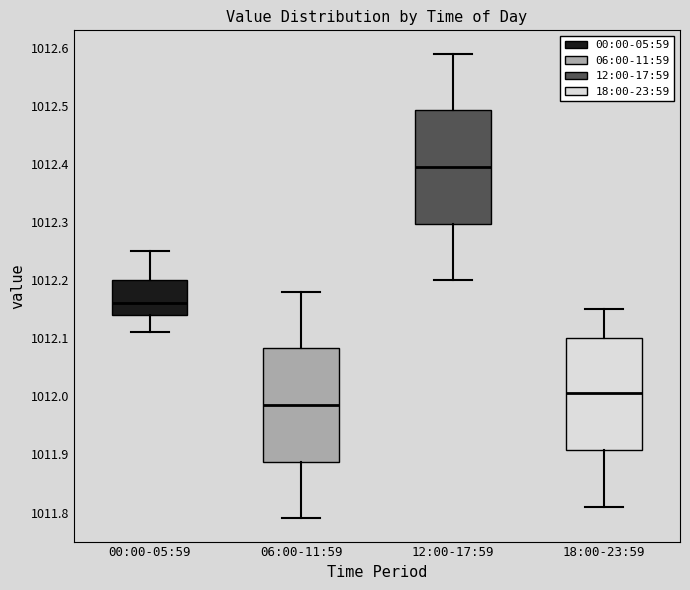

Where does the median line of the box for 12:00-17:59 sit on the y-axis? The values are not printed on the chart, so give them approximately, as read against the axis.

1012.40